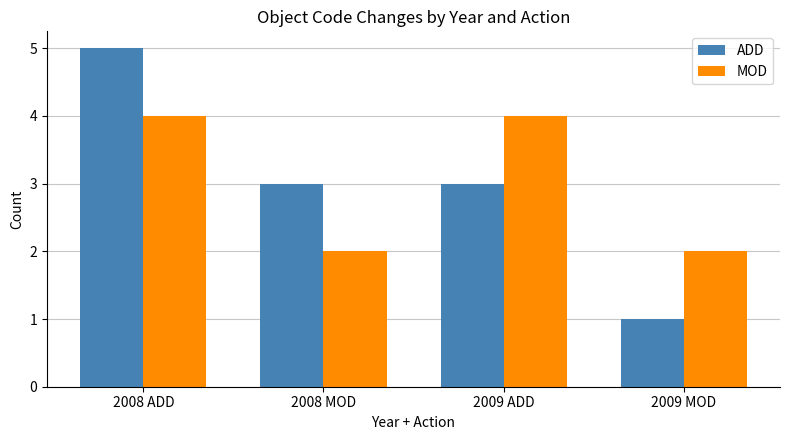

What is the label of the 4th bar from the left?

2009 MOD